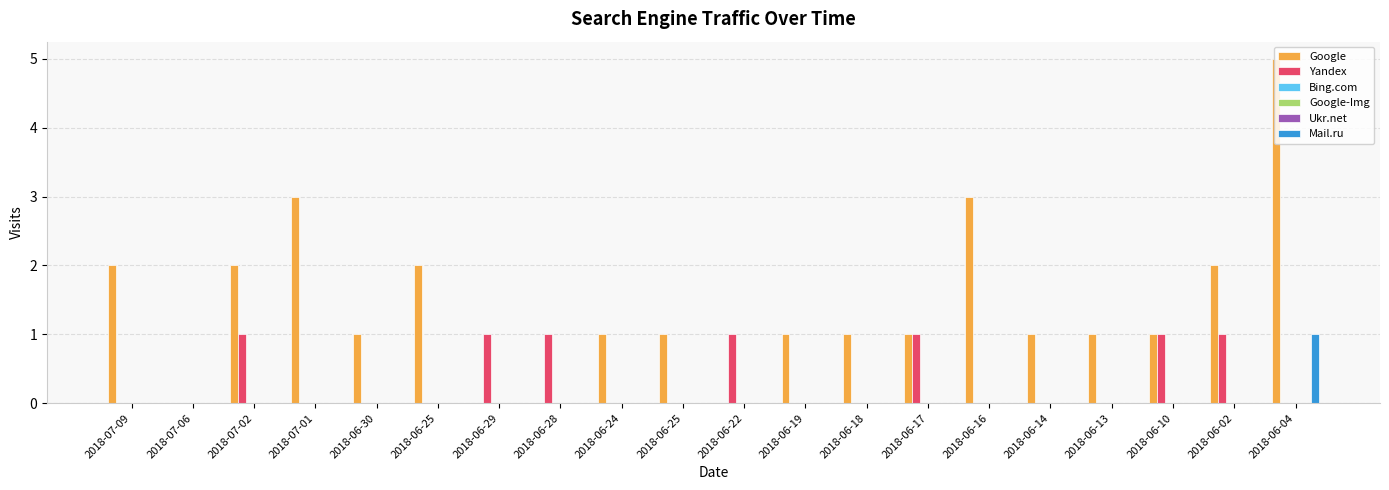

What is the value of the Mail.ru bar at the 20th from the left?

1